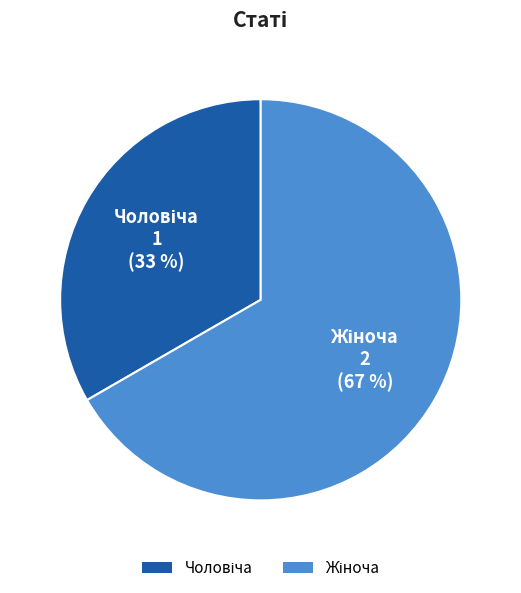

Is there a majority slice in this chart?

Yes